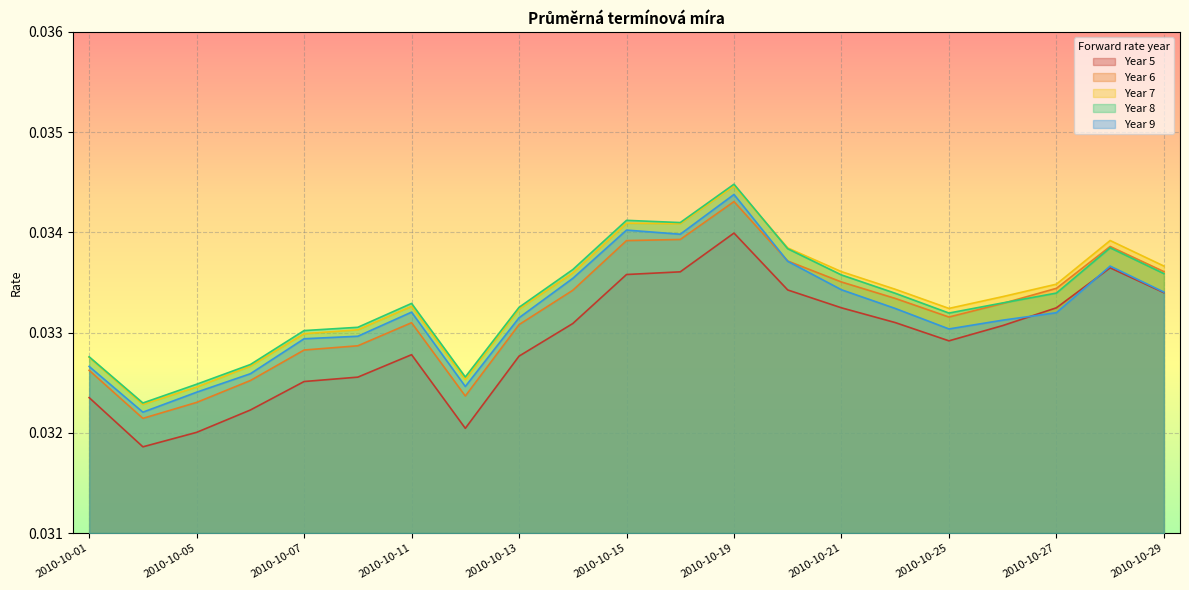

Which series has the largest range (max minus min)?

Year 8